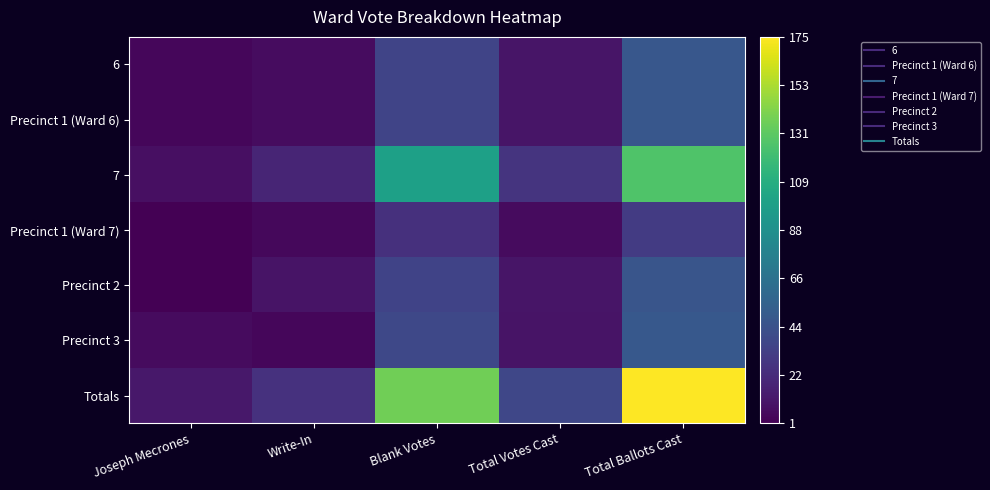

Which label corresponds to the largest value in the chart?

Total Ballots Cast